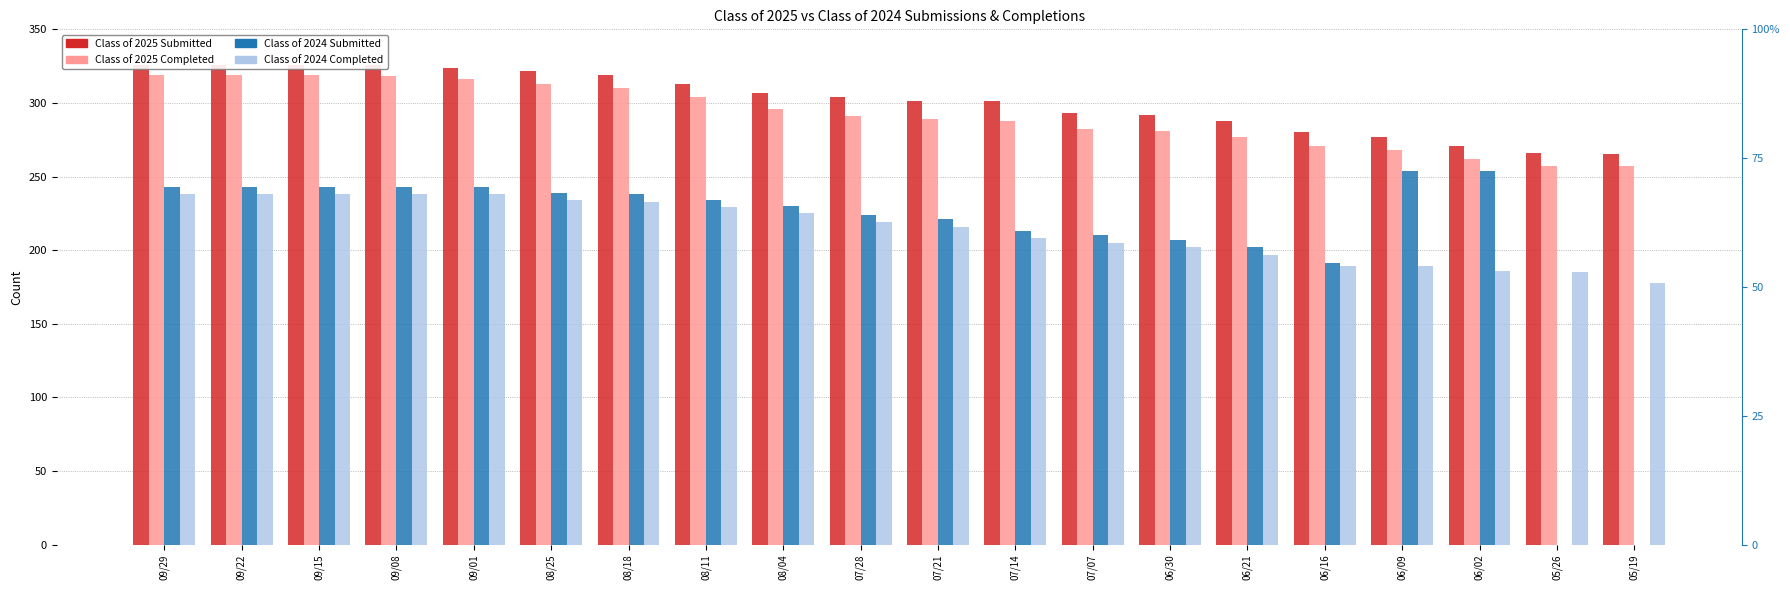

What is the difference between the maximum and minimum values in the Class of 2025 Submitted series?

61